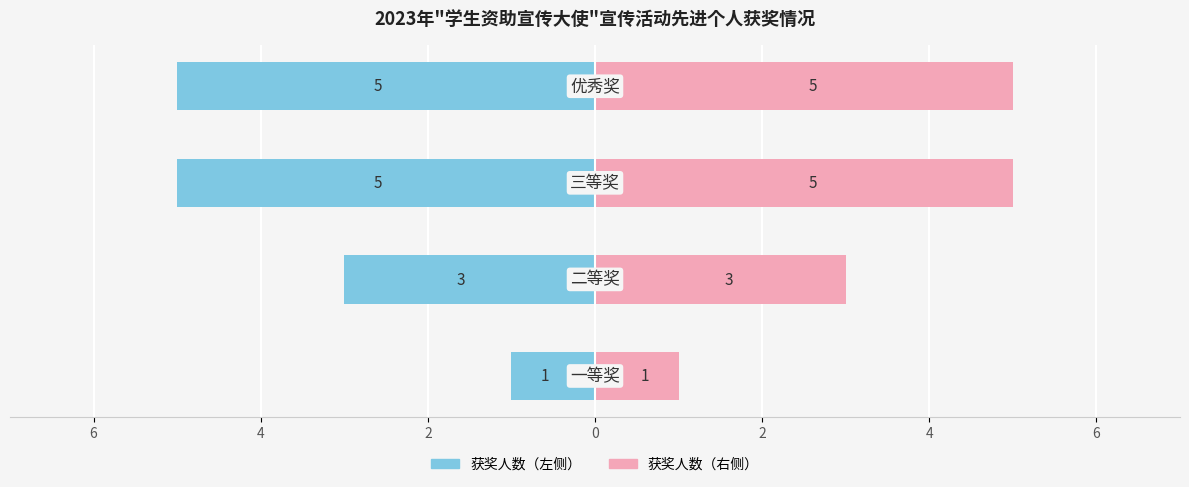

The 获奖人数（左） series shows -3 at 4. True or false?

False